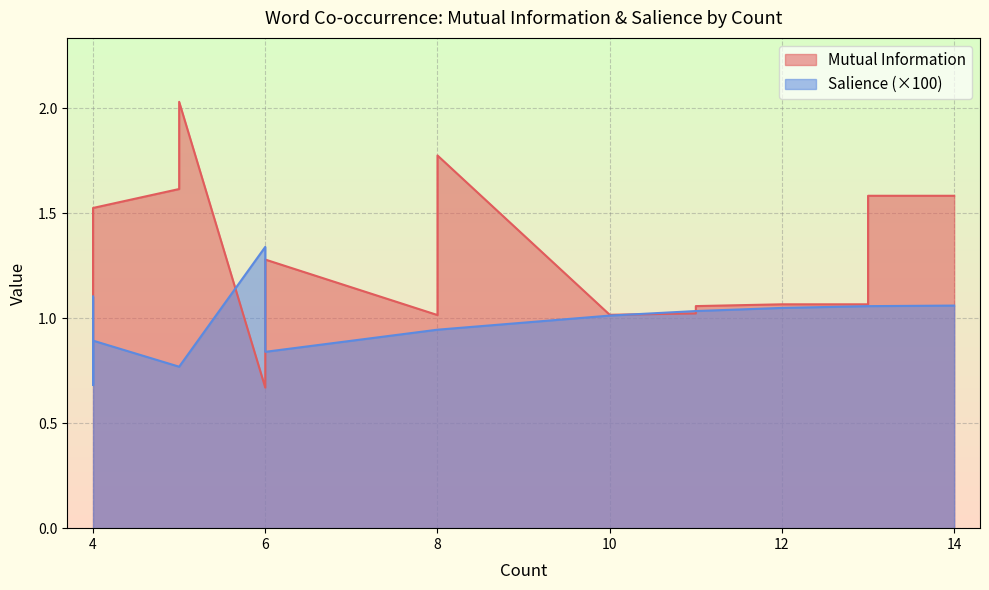

How many categories are shown in the chart?

20